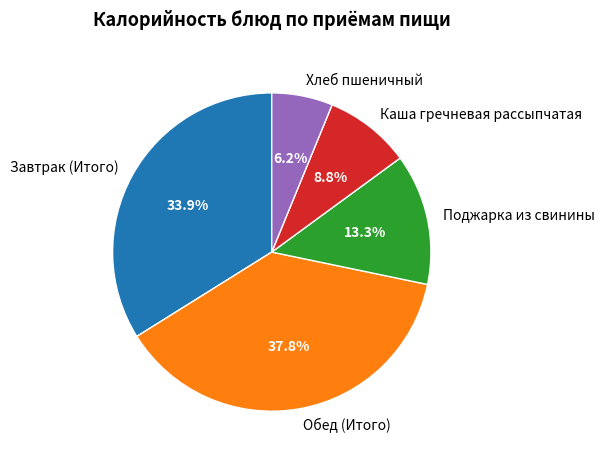

Which category has the smallest portion of the pie?

Хлеб пшеничный